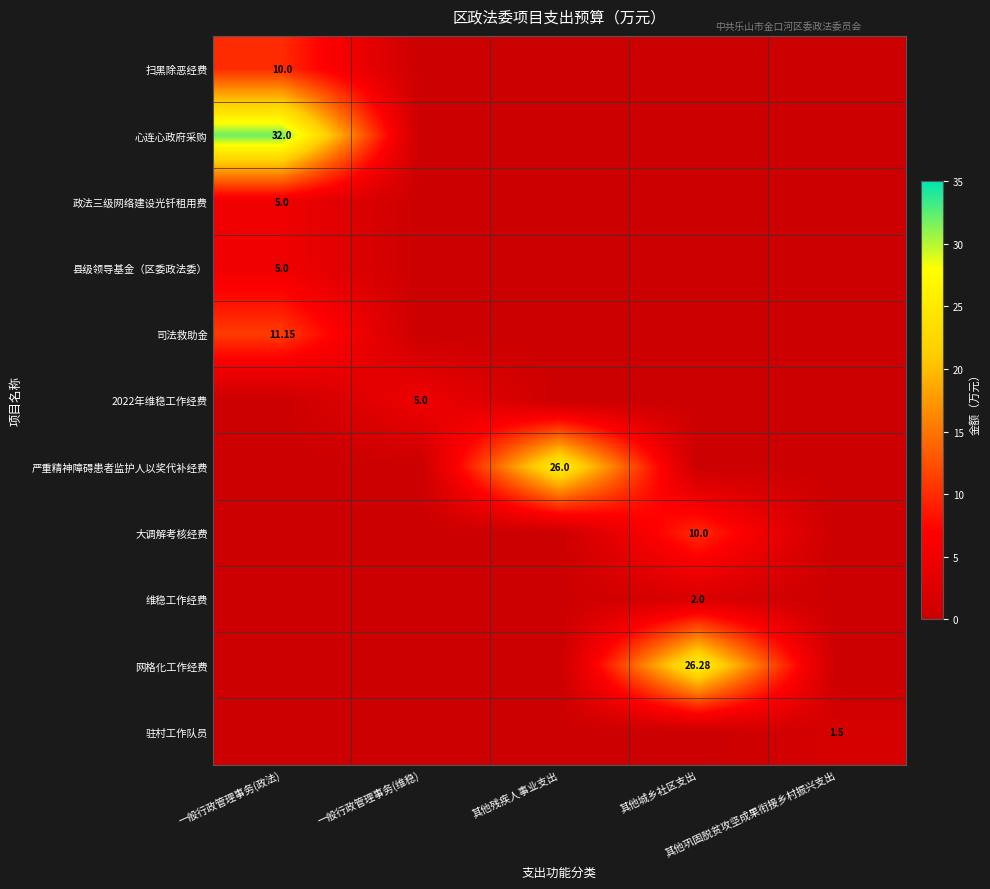

Which series has the largest range (max minus min)?

心连心政府采购